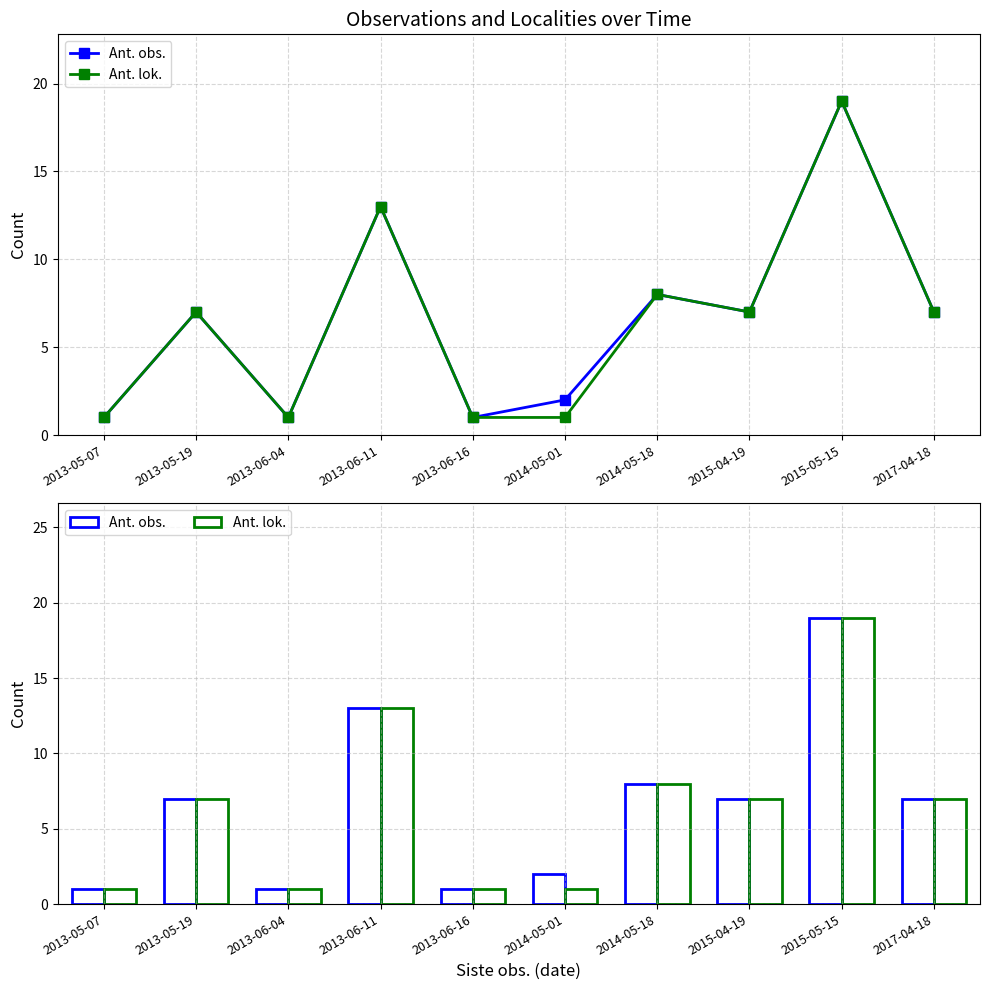

What is the difference between the second highest and second lowest values in the Ant. lok. series?

12